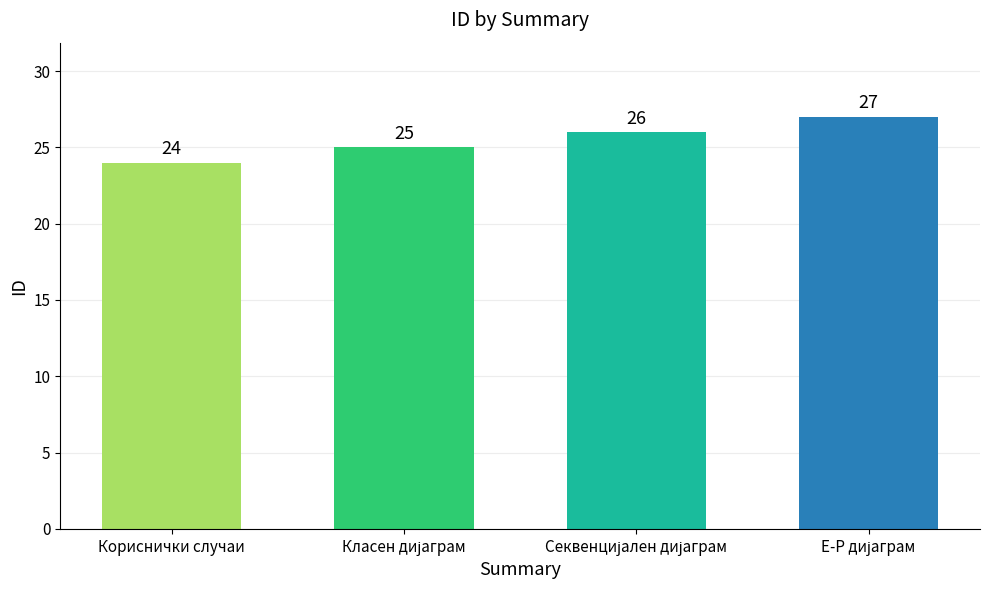

What is the value of the 3rd bar from the left?

26